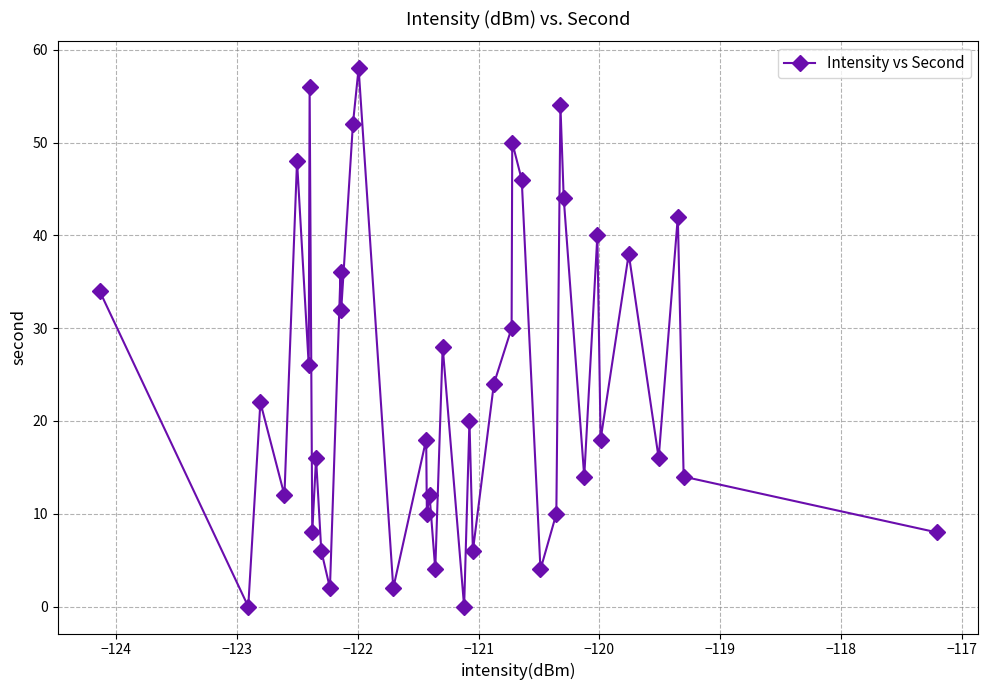

How many points are higher than both their immediate neighbors (excluding endpoints)?

15